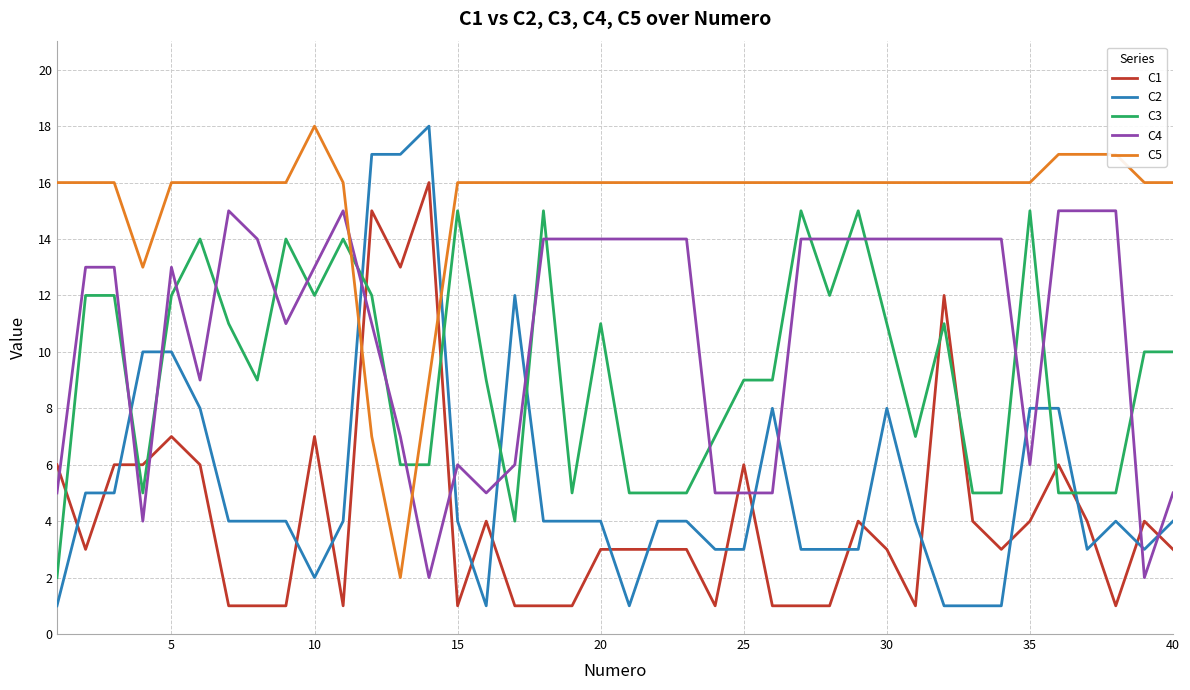

True or false: C4 and C5 intersect in this chart.

True